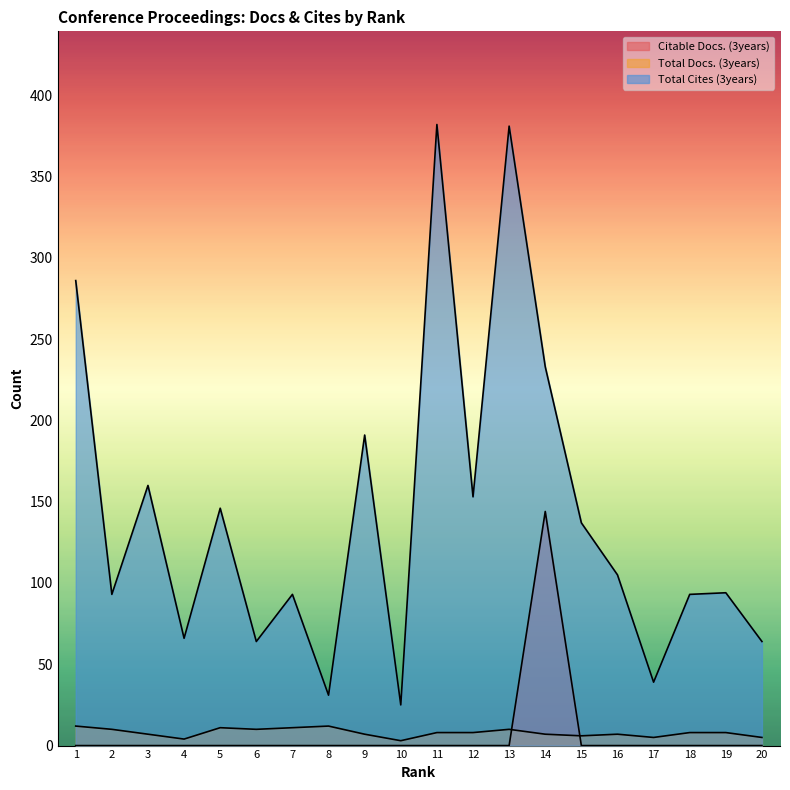

What is the average value of the Total Cites (3years) series?

142